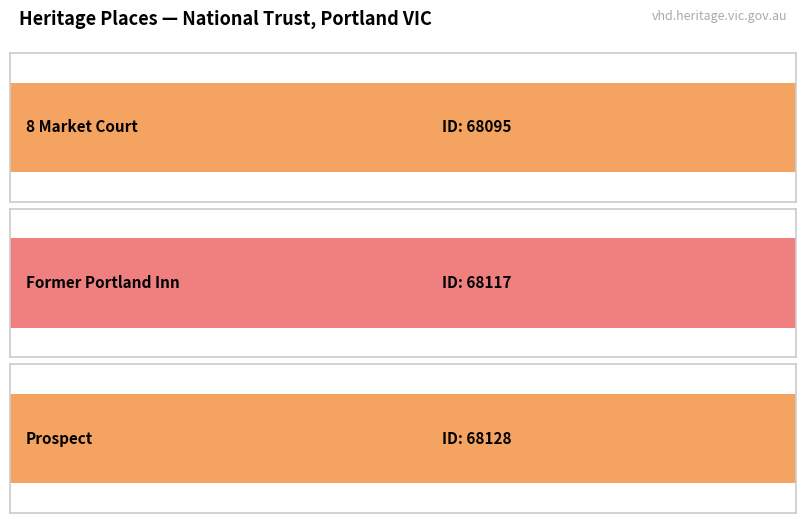

What is the label of the 3rd bar from the left?

Prospect